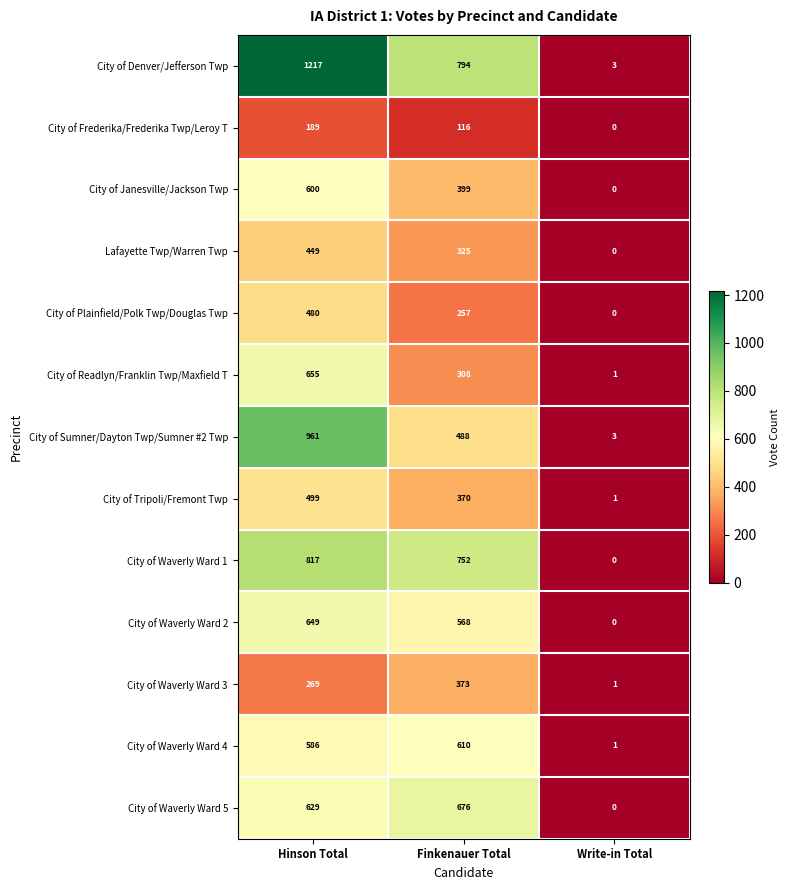

At which label is City of Waverly Ward 3 closest to 187?

Hinson Total